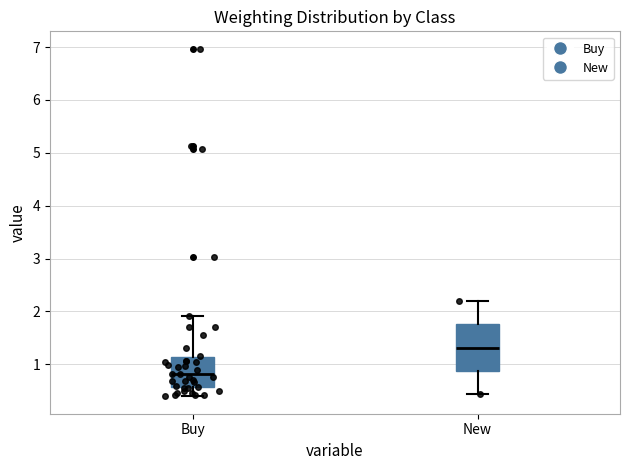

Where does the median line of the box for New sit on the y-axis? The values are not printed on the chart, so give them approximately, as read against the axis.

1.3